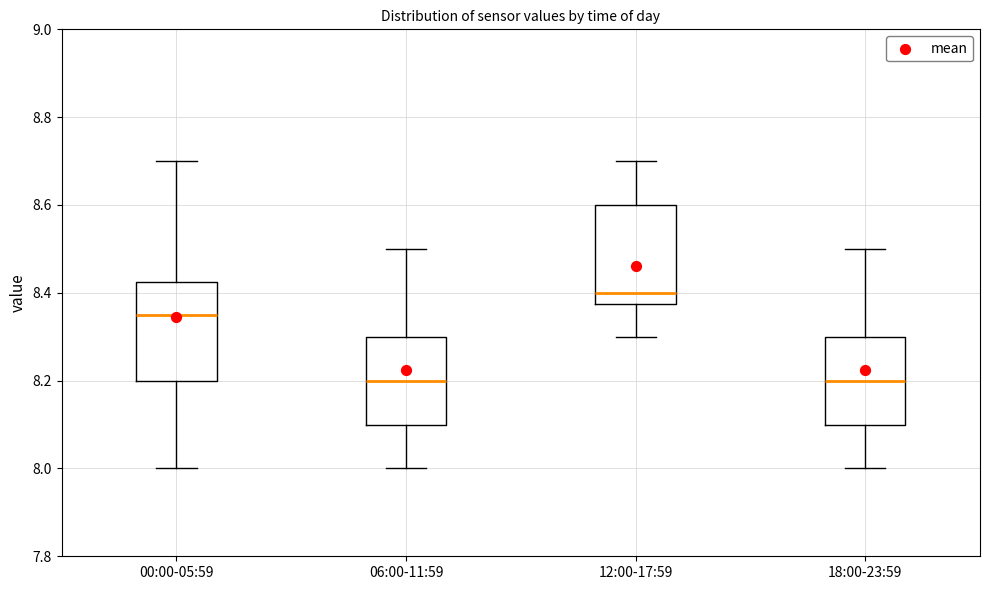

Reading left to right, transcribe this box plot: for each box, give where its median line is, the range the box spans, and where its two whiskers end, as read against the y-axis. The values are not printed on the chart, so give them approximately, as read against the axis.

00:00-05:59: median 8.36, box 8.20 to 8.42, whiskers 8.00 to 8.70
06:00-11:59: median 8.20, box 8.10 to 8.30, whiskers 8.00 to 8.50
12:00-17:59: median 8.40, box 8.38 to 8.60, whiskers 8.30 to 8.70
18:00-23:59: median 8.20, box 8.10 to 8.30, whiskers 8.00 to 8.50